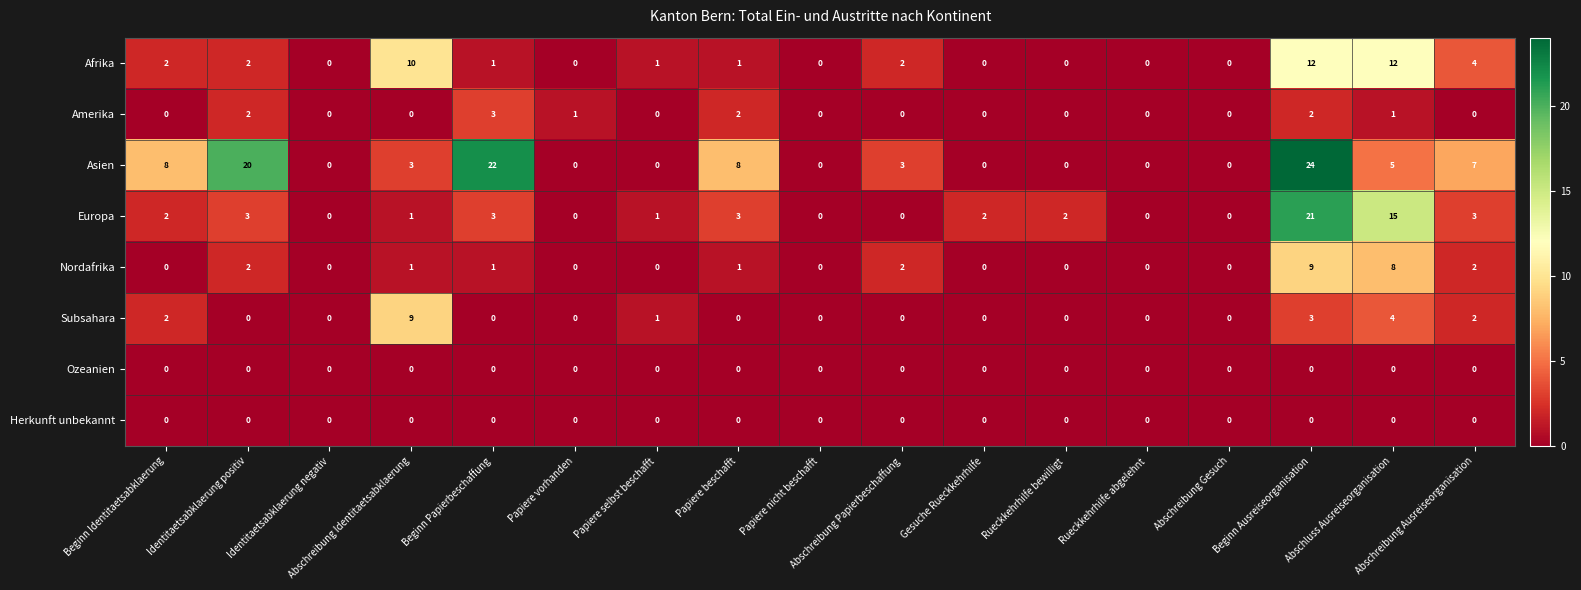

Which series changed the most between Beginn Papierbeschaffung and Abschreibung Ausreiseorganisation?

Asien